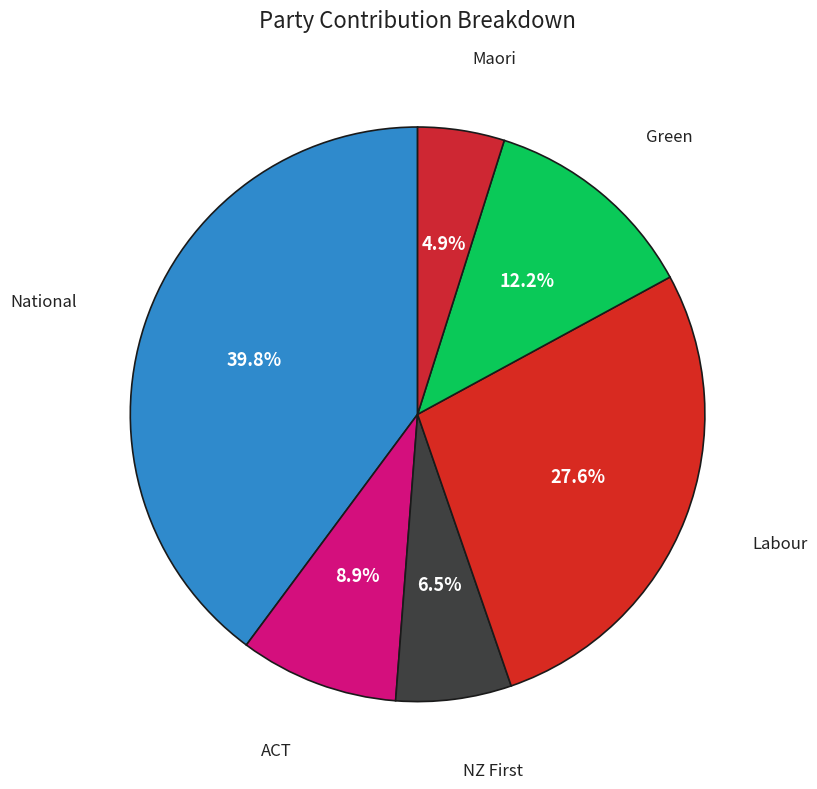

Count the number of slices in the pie.

6